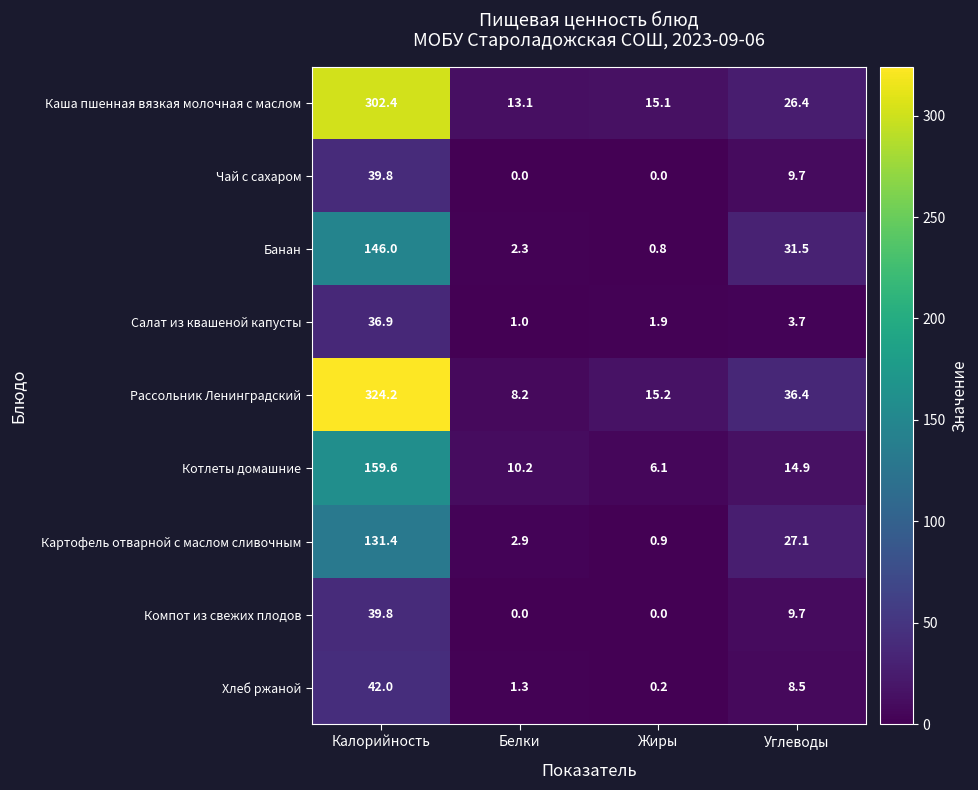

What is the greatest value displayed?

324.2